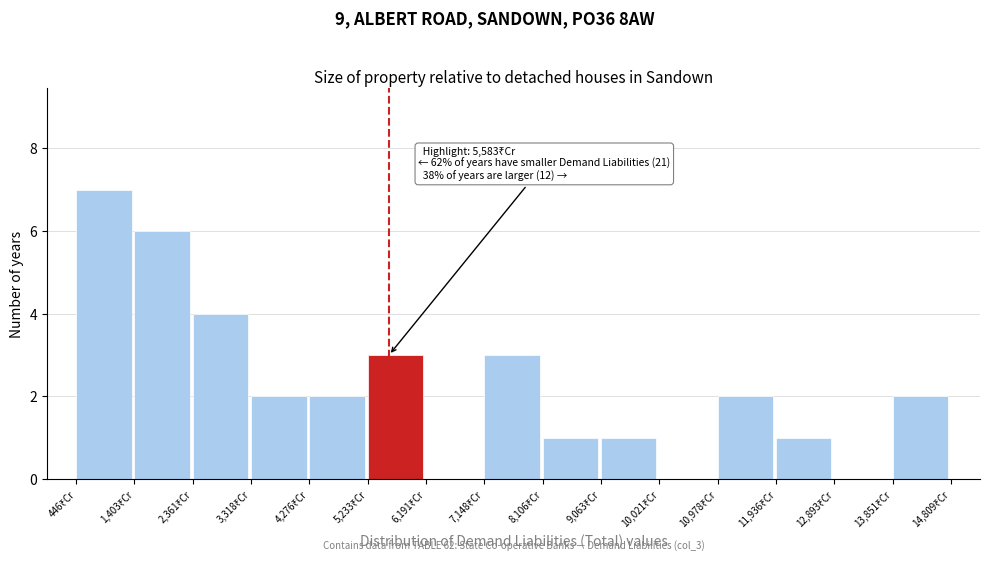

Which range on the x-axis has the tallest bar?

400 to 1400